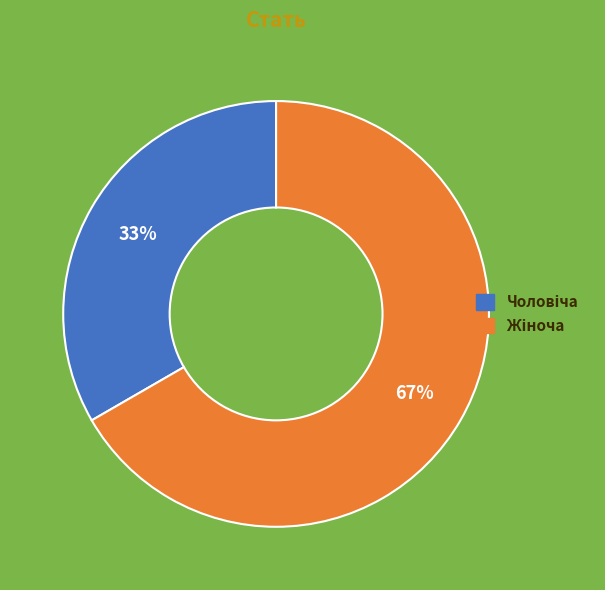

To the nearest percent, what is the average slice percentage?

50%